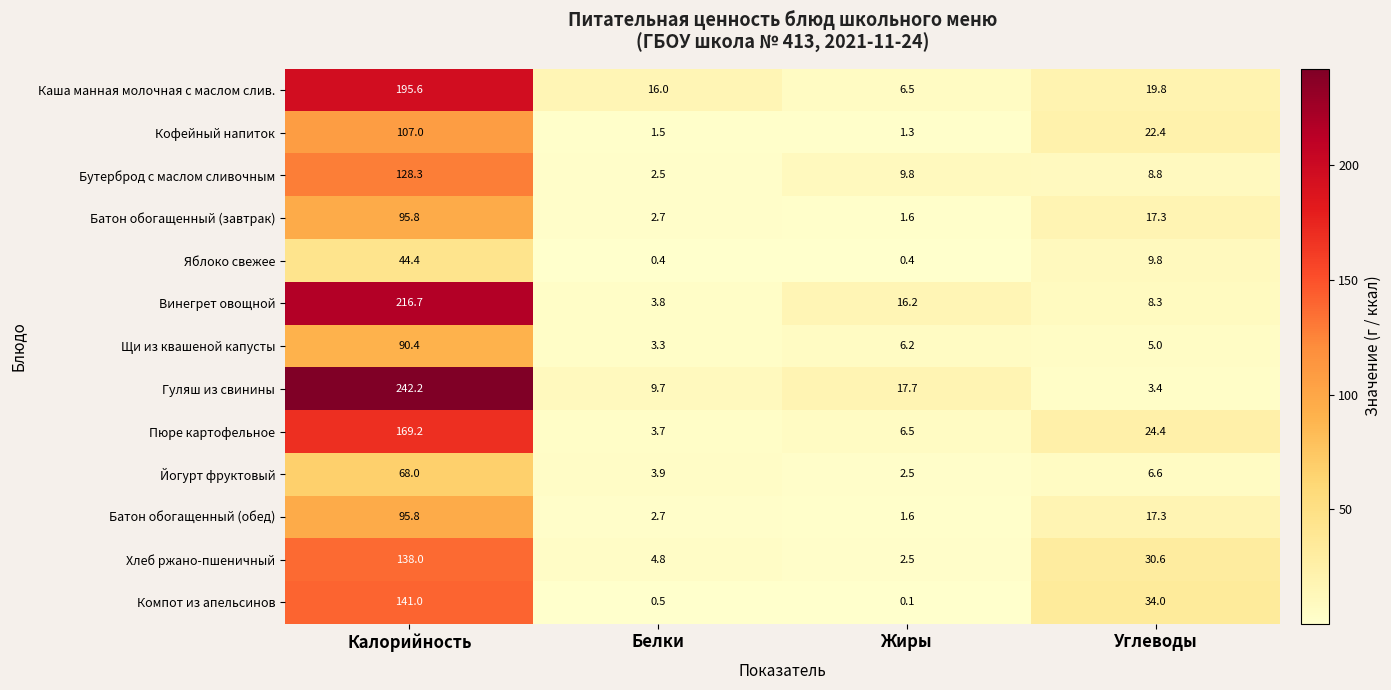

What is the sum of the Йогурт фруктовый values at Жиры and Углеводы?

9.1